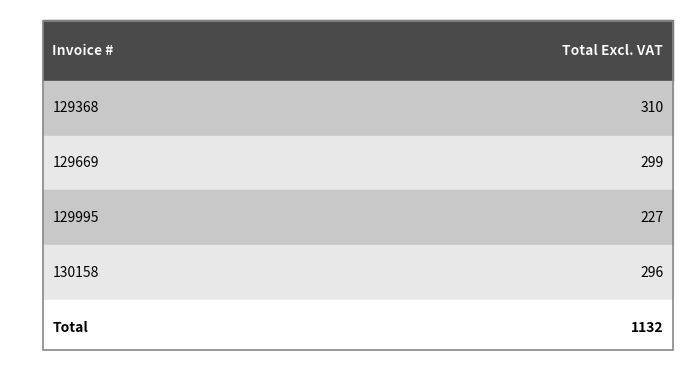

What is the average value?

283